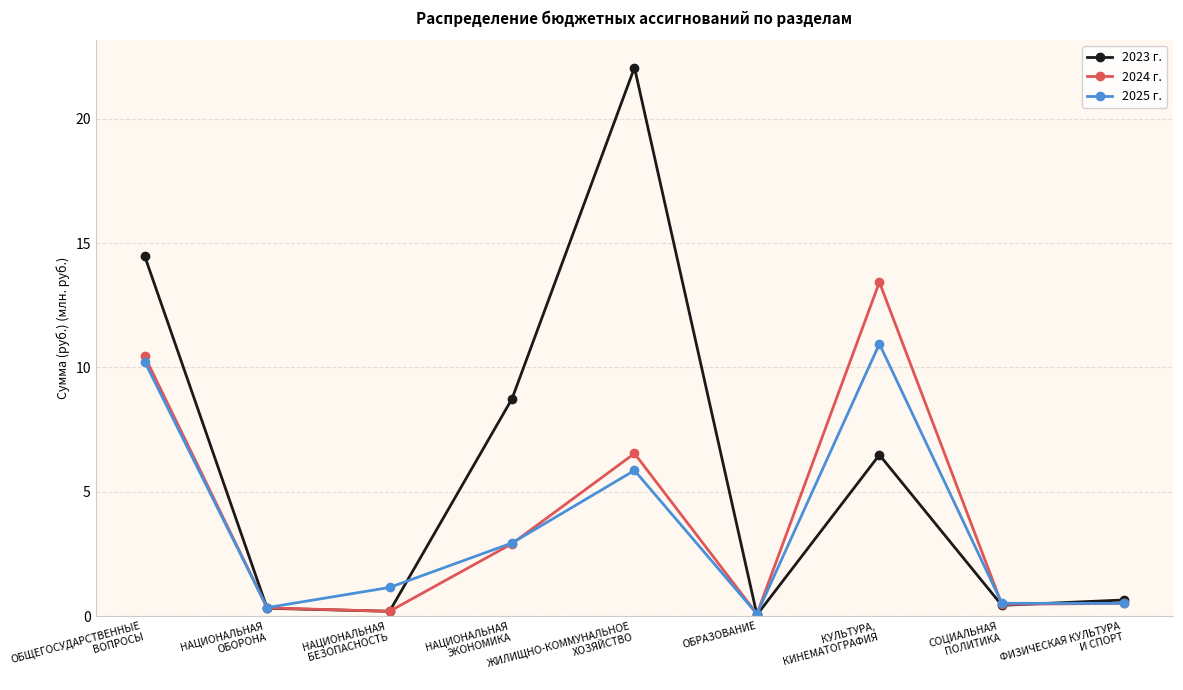

Which series has the widest spread of values?

2023 г.